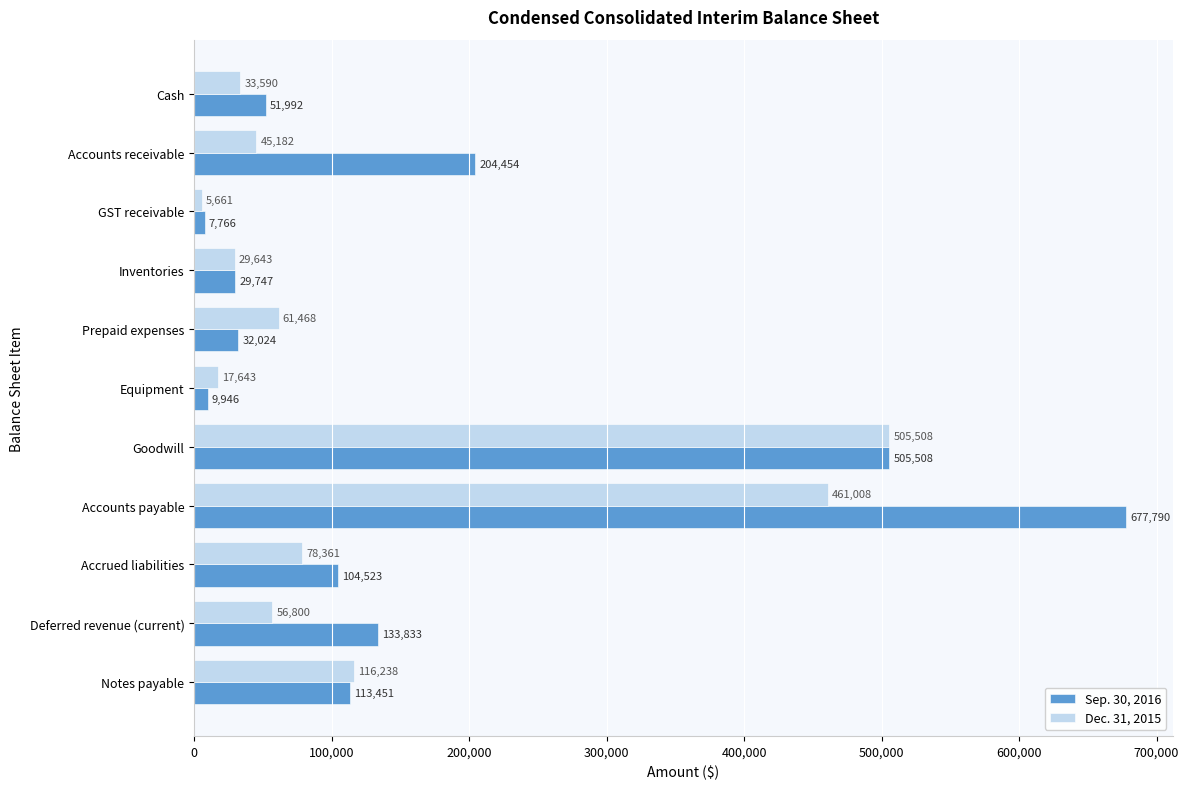

Which series has the widest spread of values?

Sep. 30, 2016